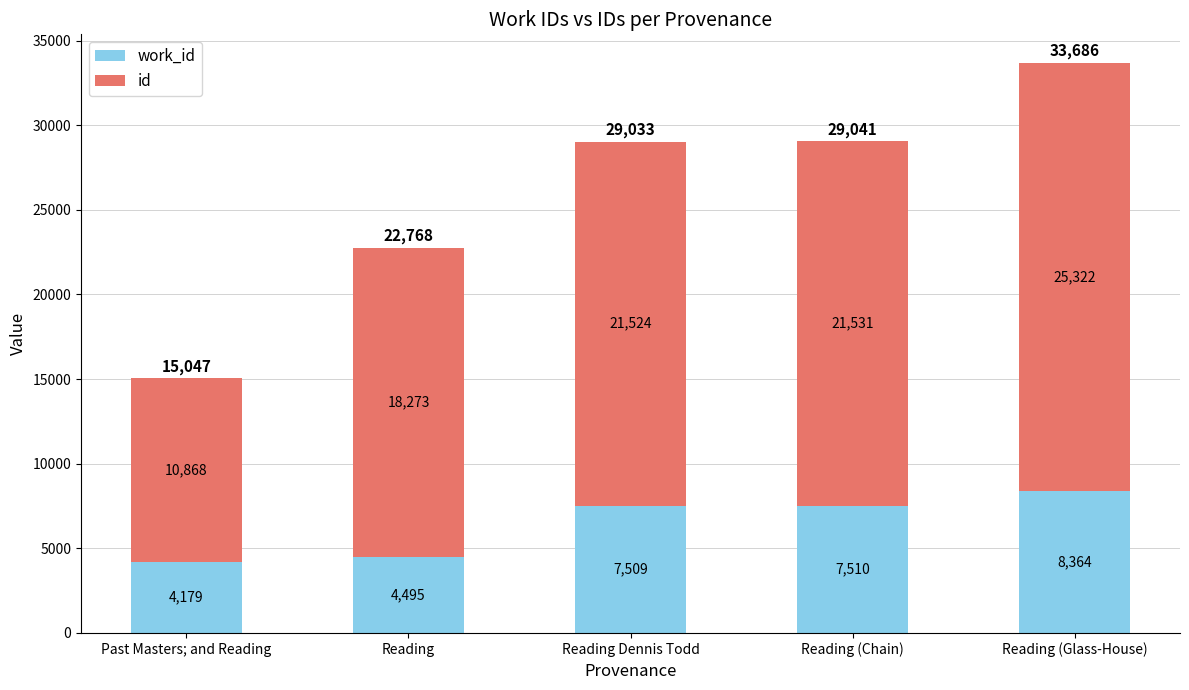

At which category is the sum across all series the highest?

Reading (Glass-House)